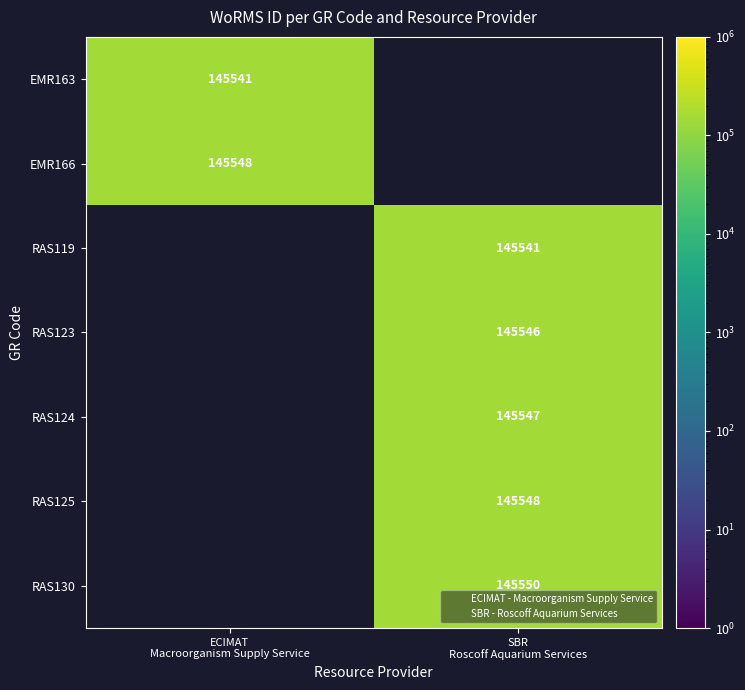

How many values in RAS130 are above zero?

1